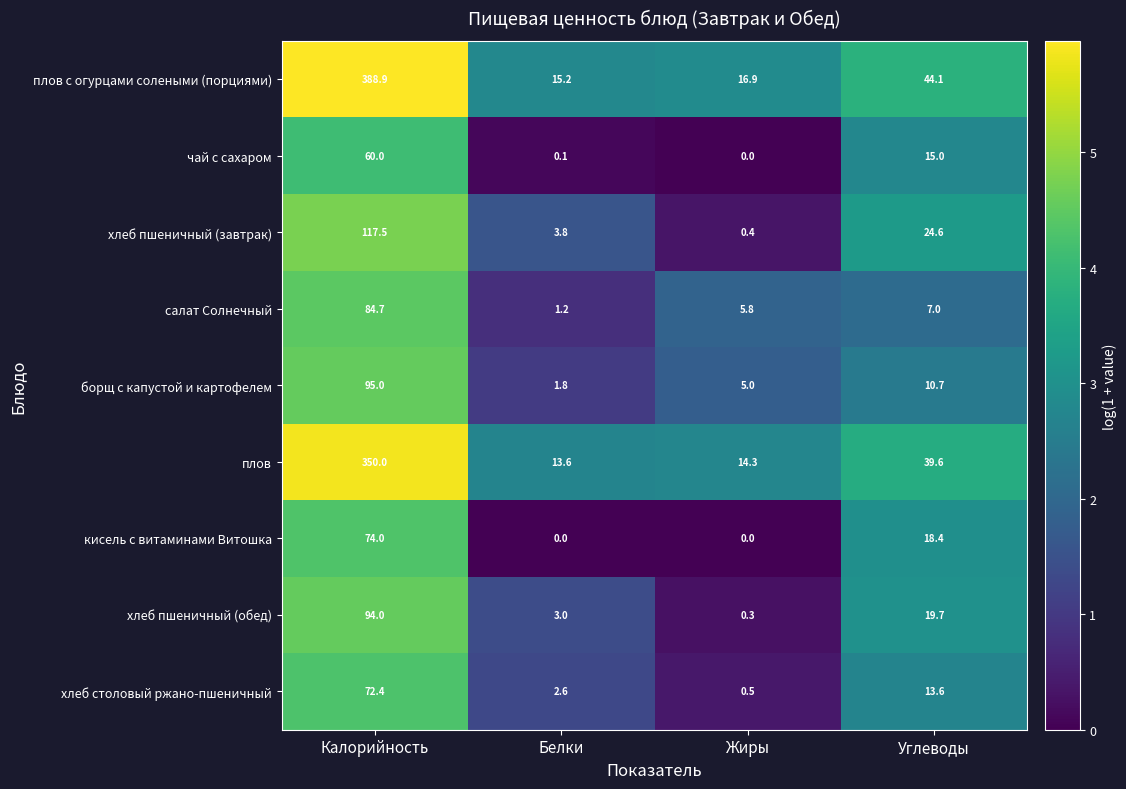

What is the highest value of the плов series?

350.0